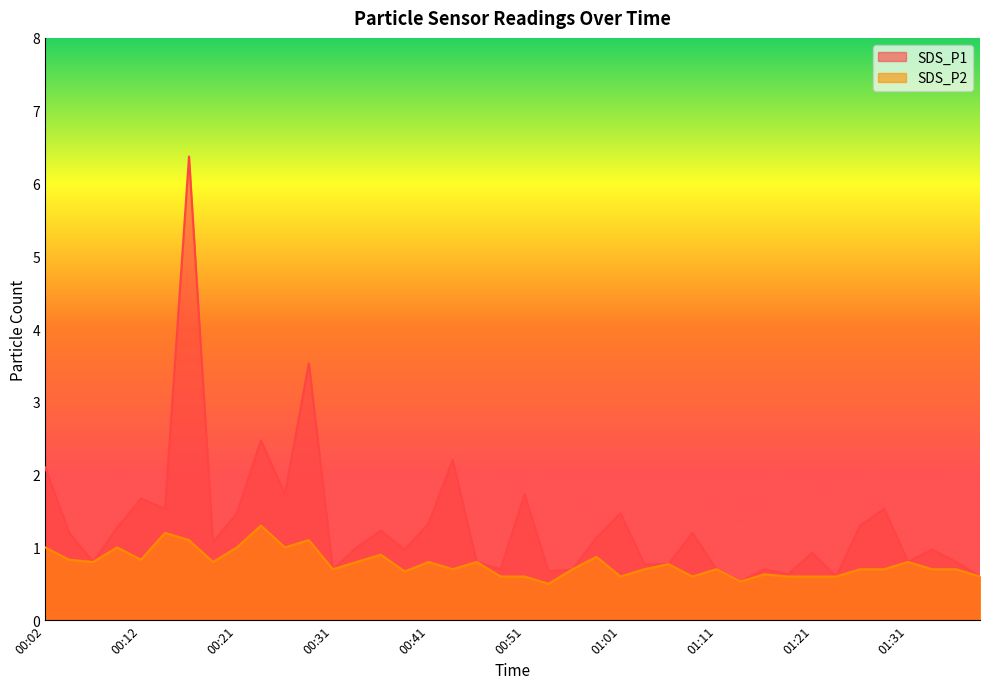

How many lines are shown in the chart?

2